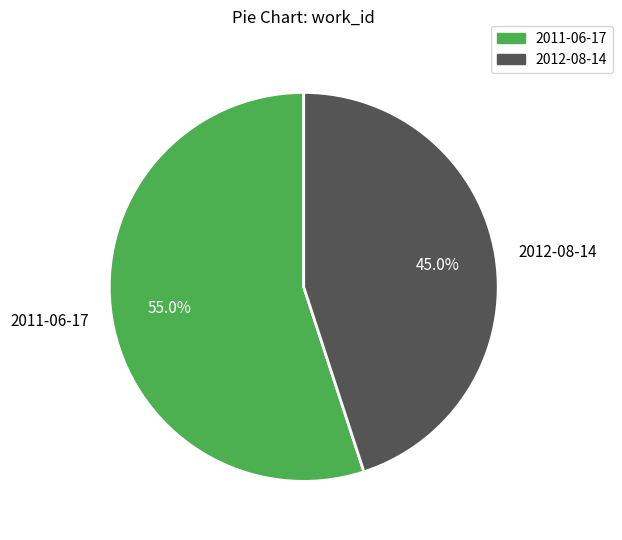

To the nearest percent, what is the combined percentage of 2011-06-17 and 2012-08-14?

100%